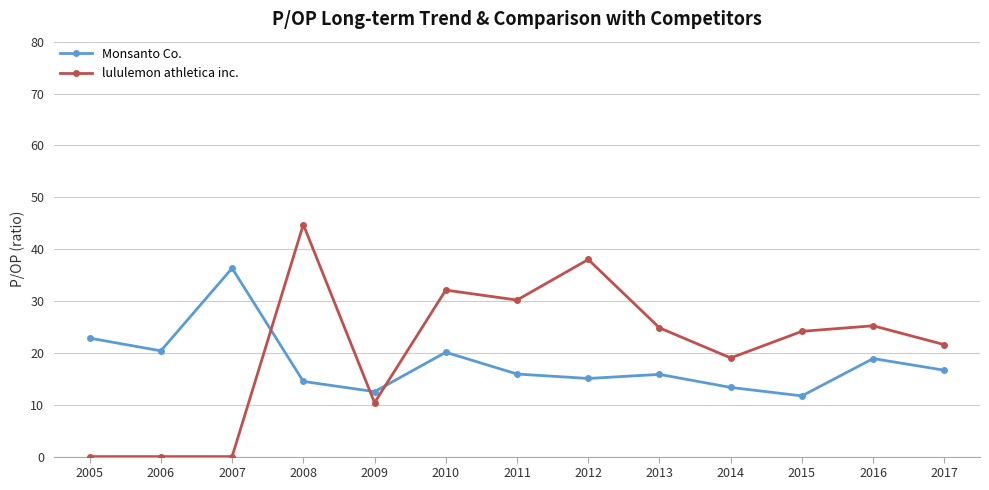

What are all the series names shown in the legend?

Monsanto Co., lululemon athletica inc.